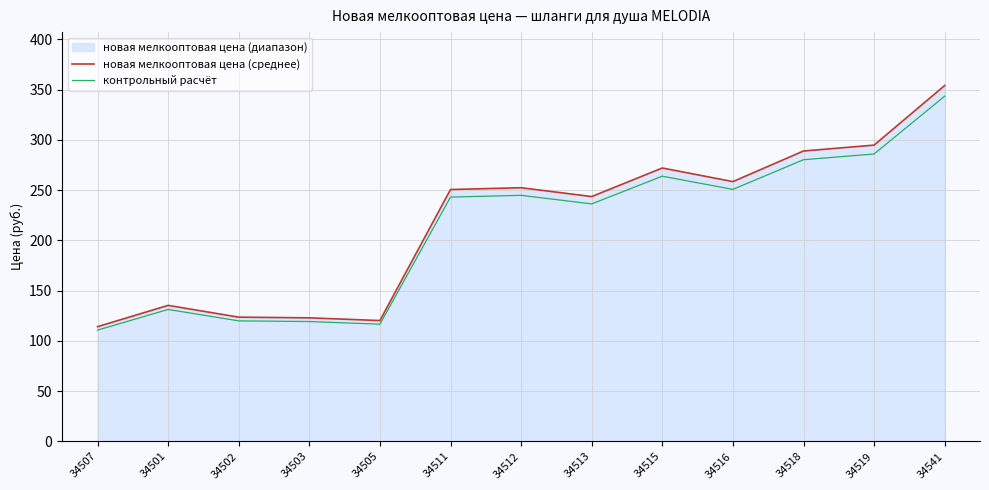

True or false: новая мелкооптовая цена (среднее) and контрольный расчёт cross at least once.

False